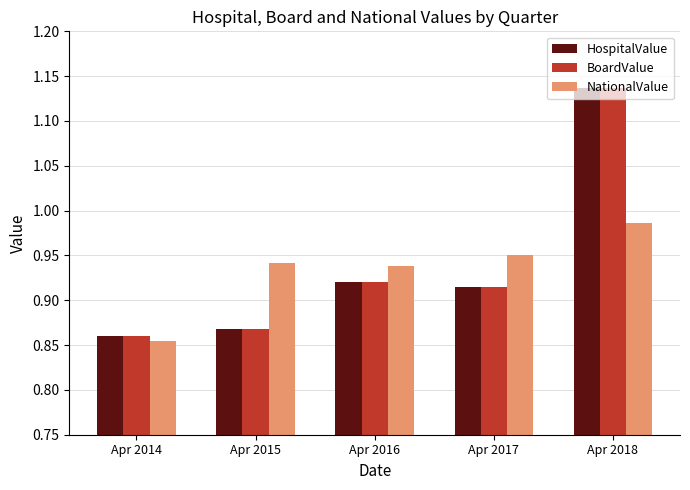

Is the value of NationalValue at Apr 2015 greater than the value of BoardValue at Apr 2018?

No